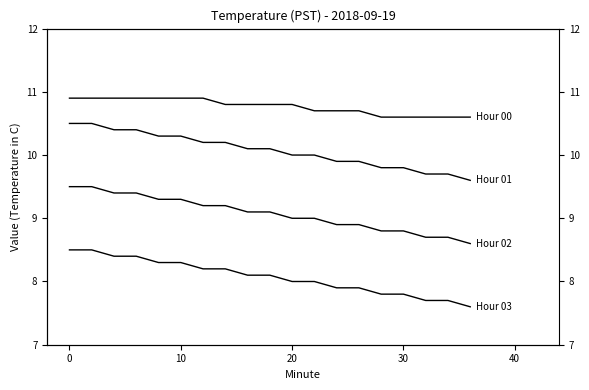

How many Hour 03 values are between 7 and 8?

9